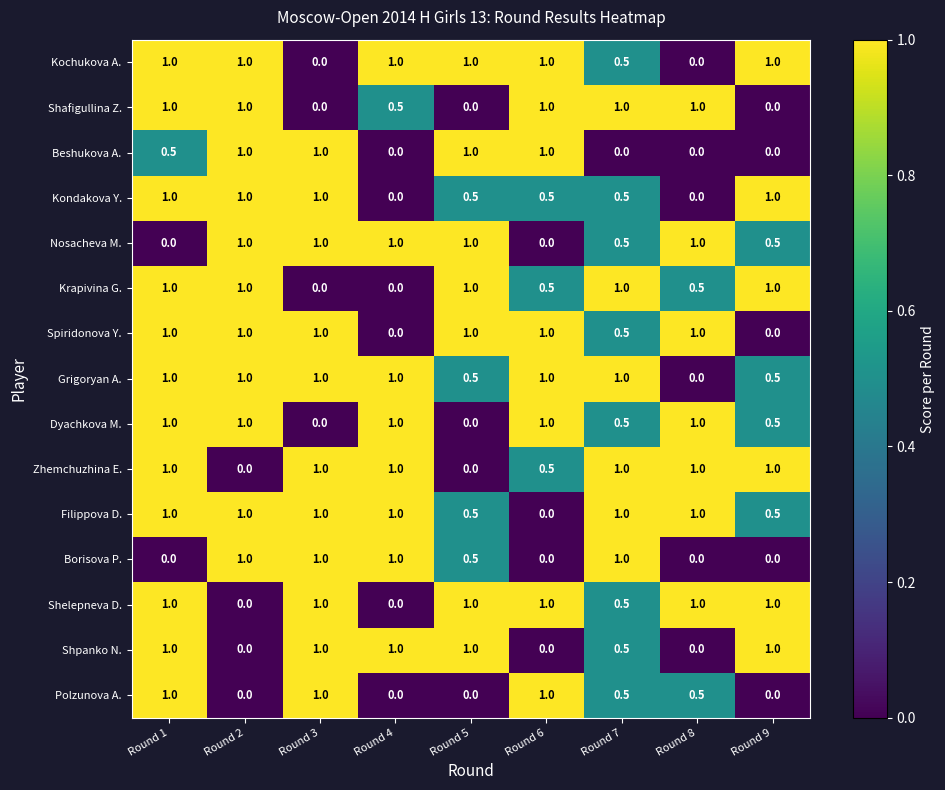

Count the Shpanko N. values in the range 0 to 1.

9